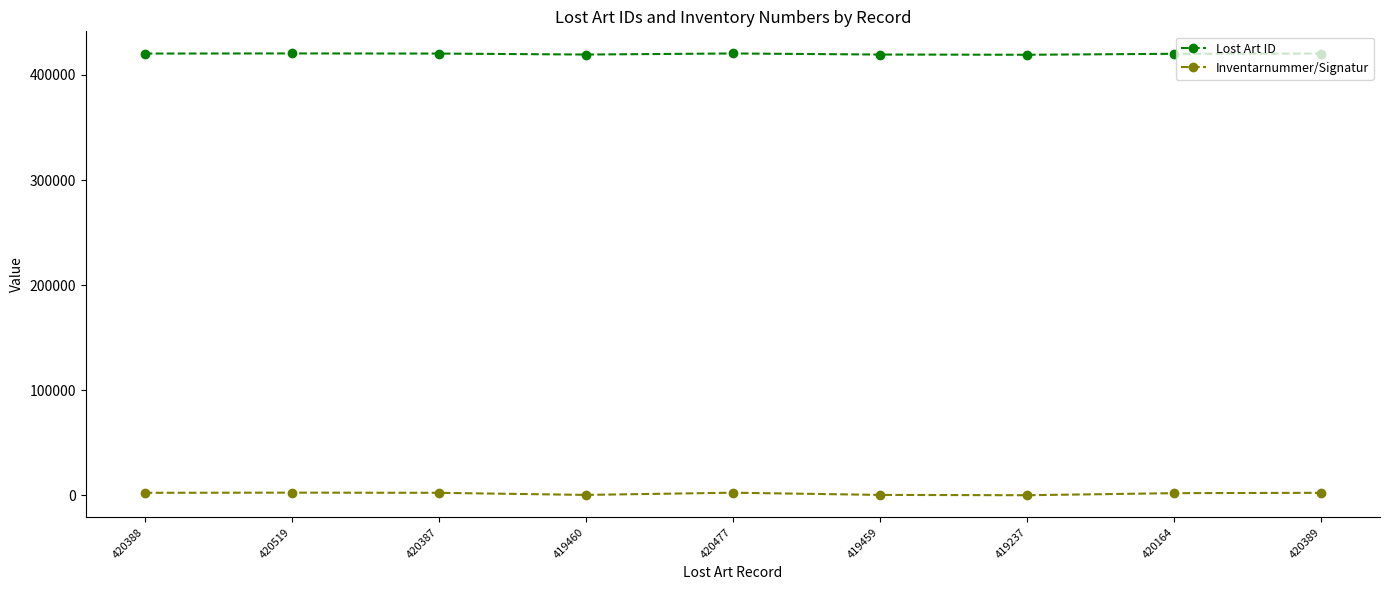

What is the difference between the second highest and second lowest values in the Inventarnummer/Signatur series?

2112